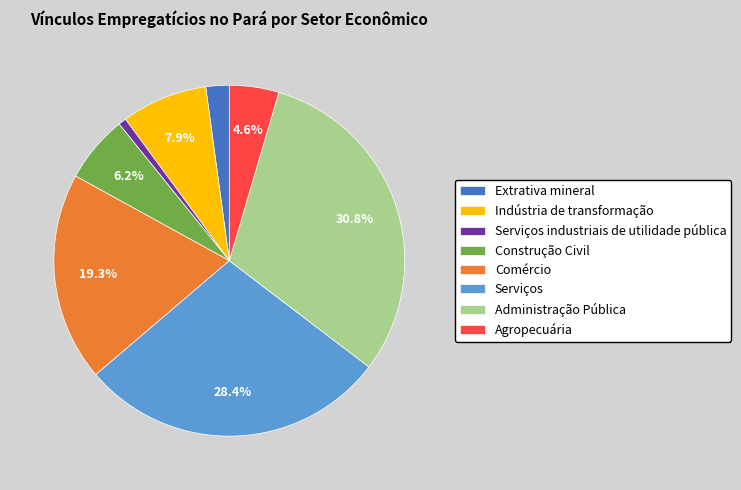

To the nearest percent, what portion does Serviços represent?

28%